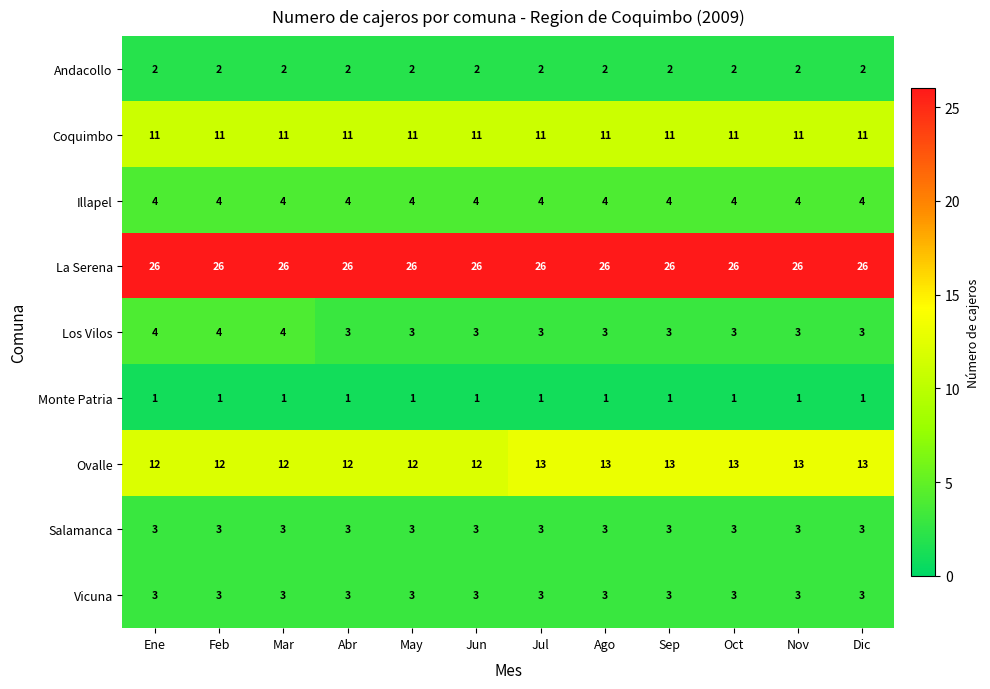

What is the greatest value displayed?

26